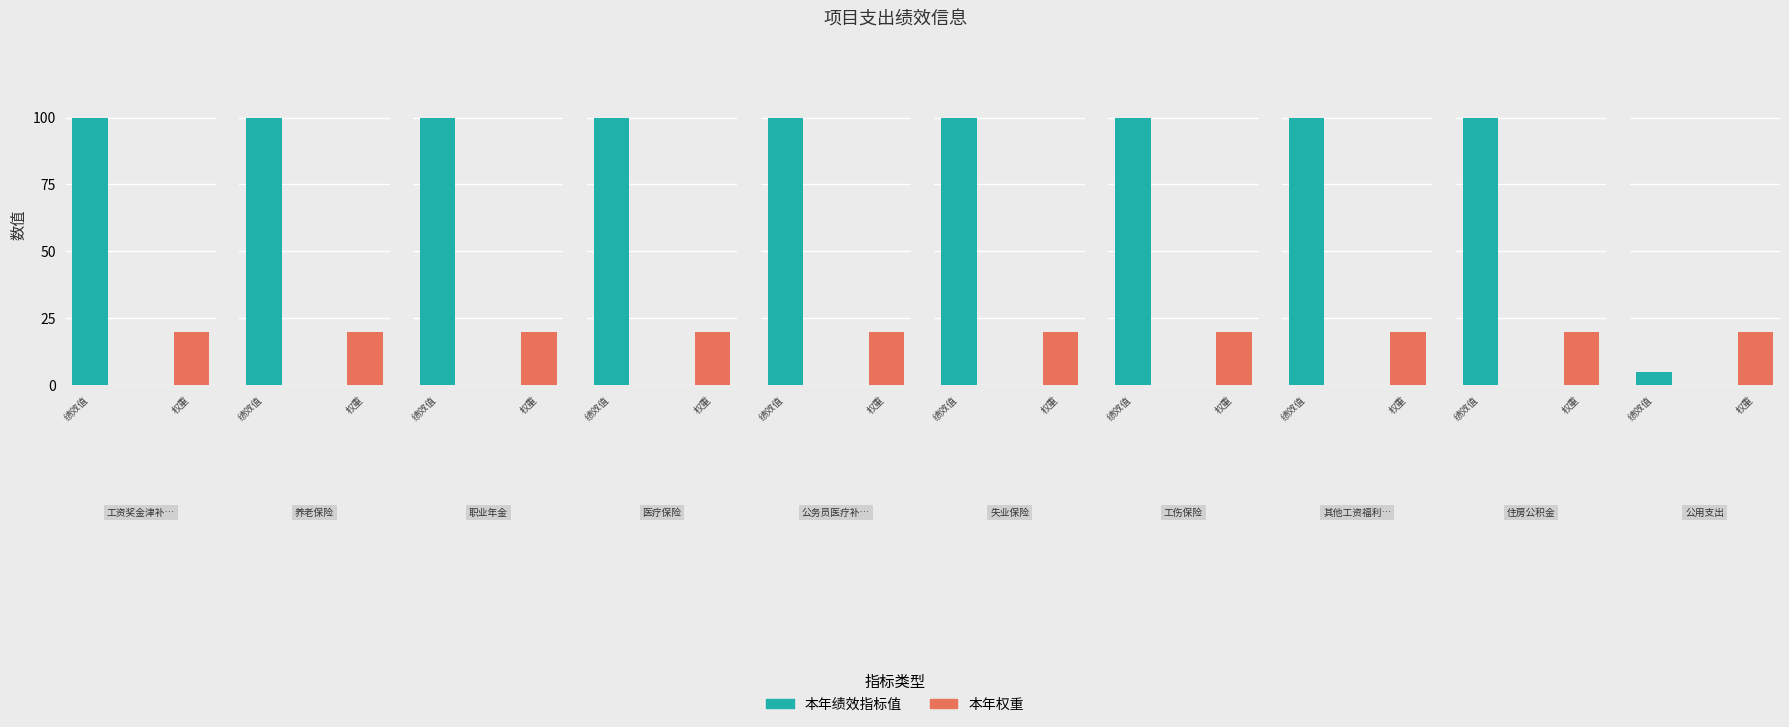

At which category does the chart reach its peak across all series?

工资奖金津补贴